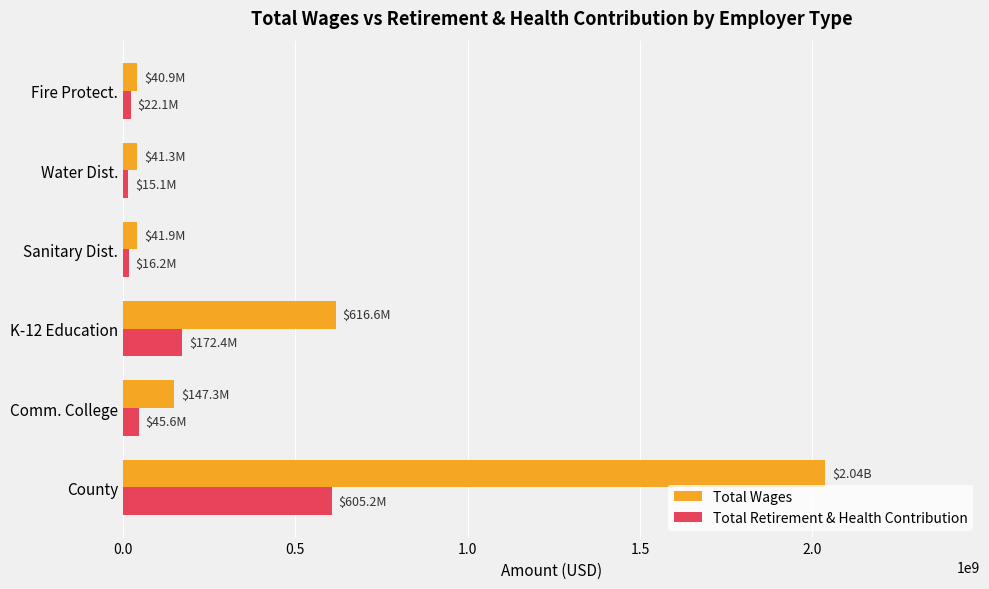

What is the greatest value displayed?

2037632991